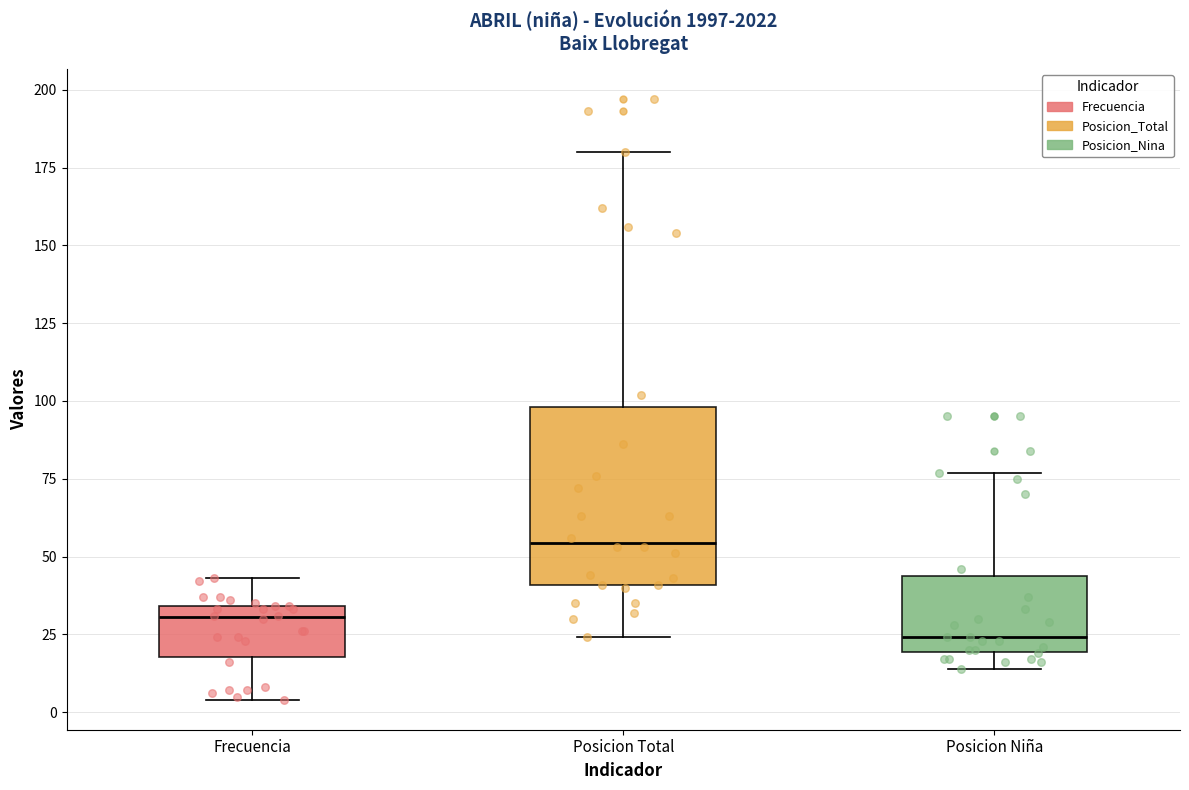

Comparing the boxes themselves (not the whiskers), which one is the tallest?

Posicion Total